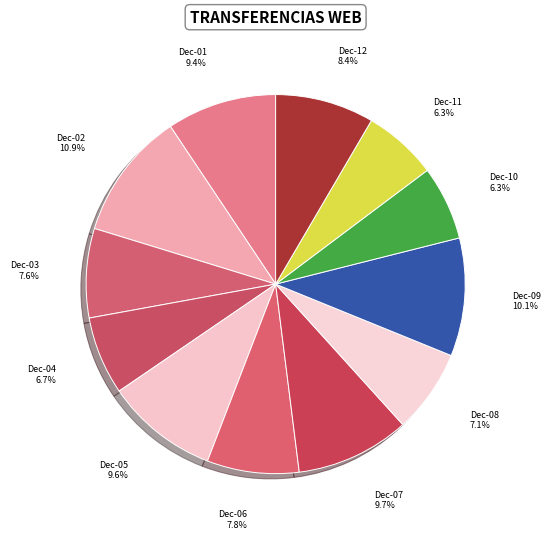

Rank the categories by value from lowest to highest.

2022-12-10, 2022-12-11, 2022-12-04, 2022-12-08, 2022-12-03, 2022-12-06, 2022-12-12, 2022-12-01, 2022-12-05, 2022-12-07, 2022-12-09, 2022-12-02